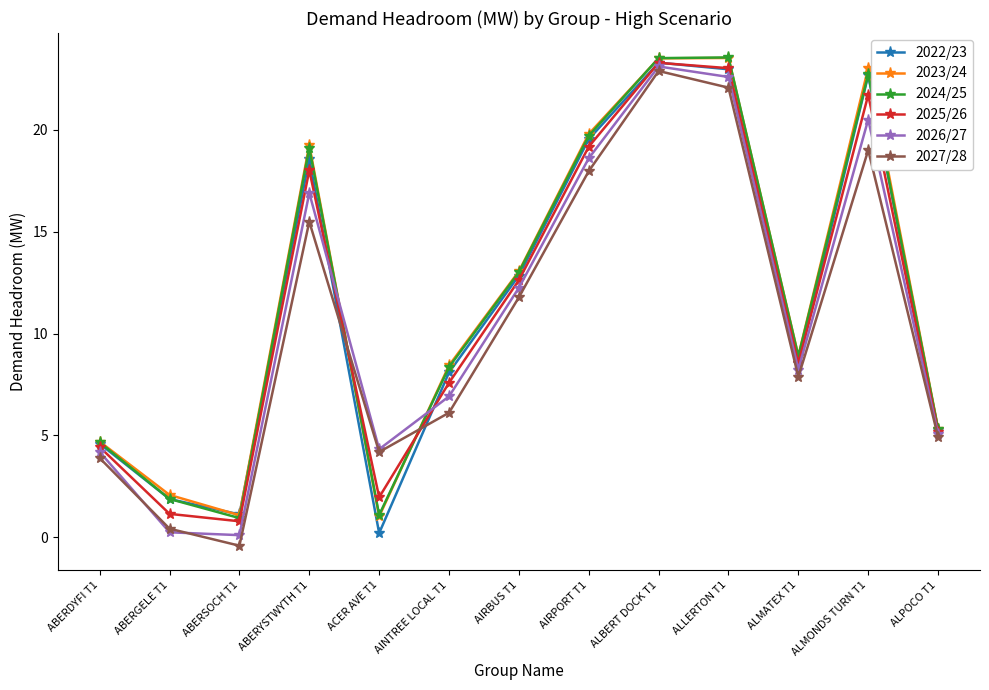

What is the label of the 8th point from the right?

AINTREE LOCAL T1